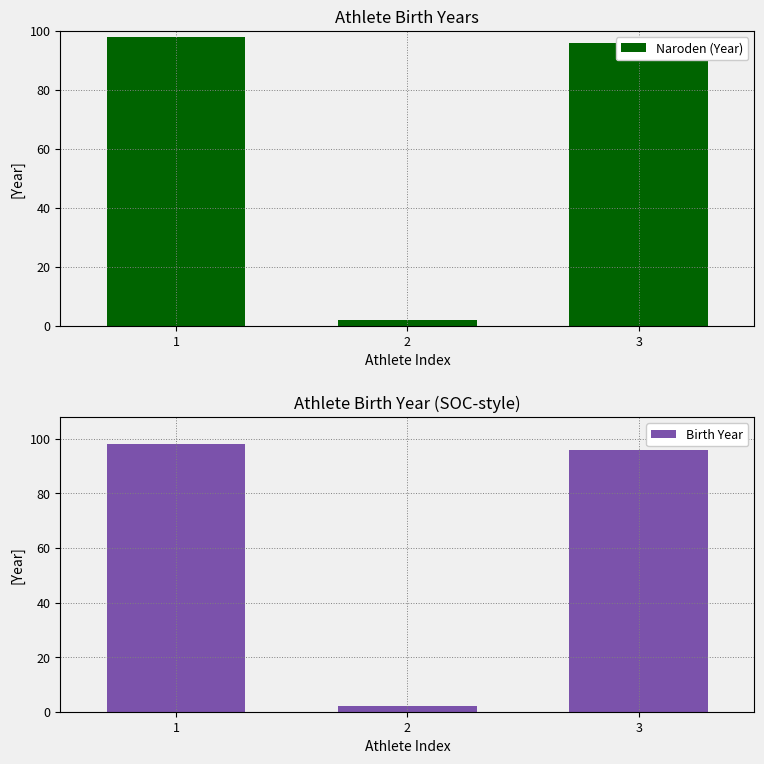

At which category is the sum across all series the highest?

1